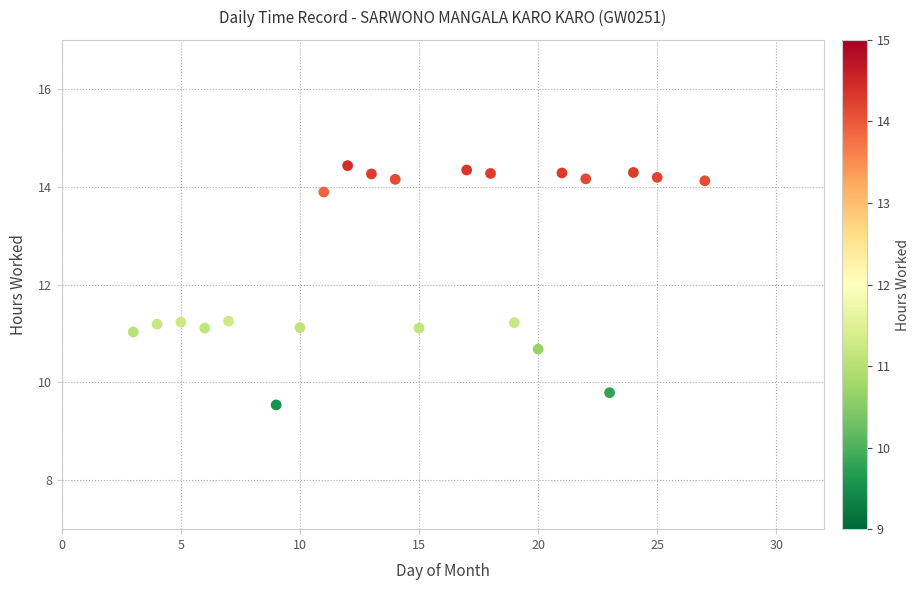

What is the range of Y values (max minus min)?

4.9